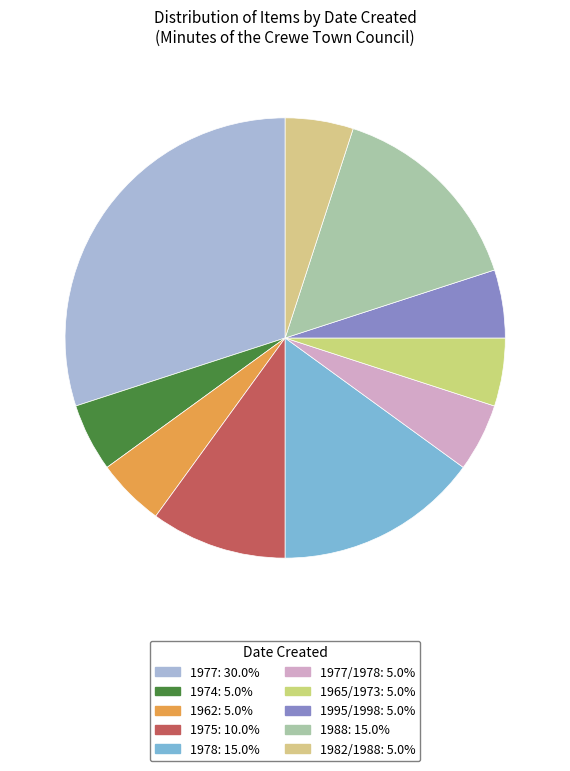

How many segments does this pie chart have?

10